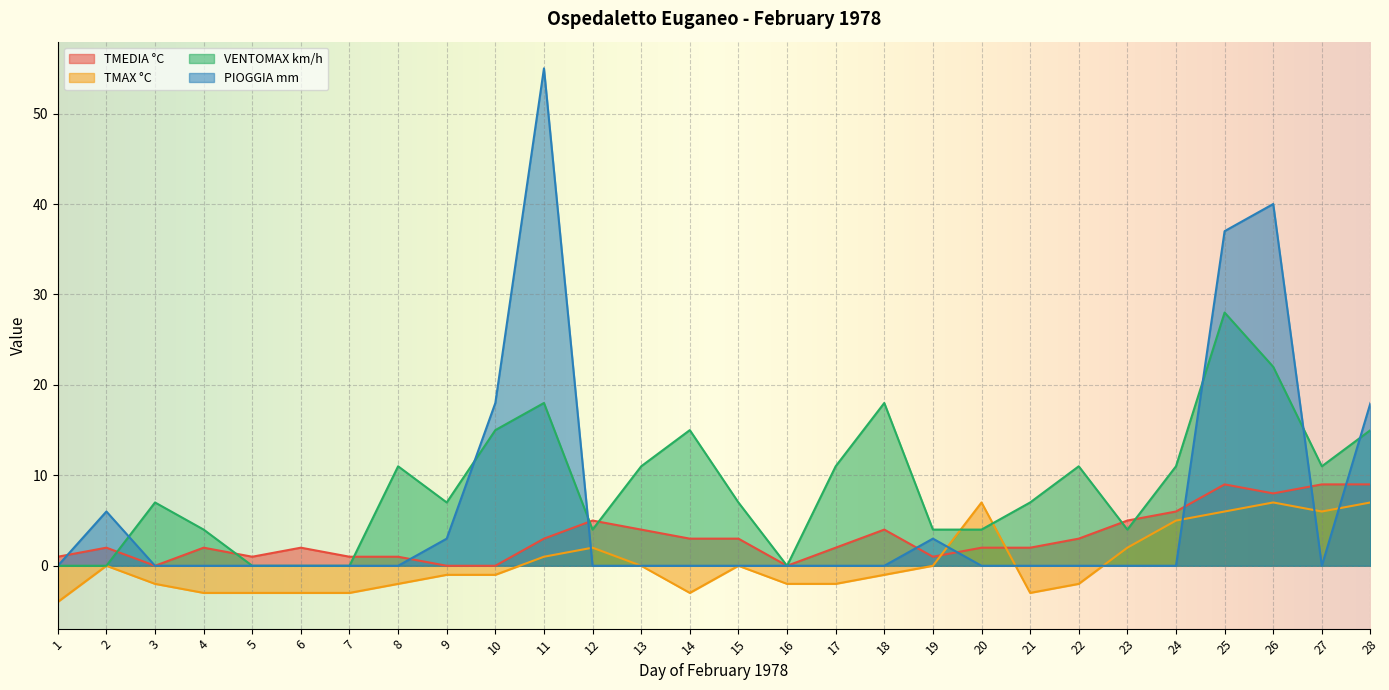

List the labels in order of TMEDIA °C value, smallest first.

3, 9, 10, 16, 1, 5, 7, 8, 19, 2, 4, 6, 17, 20, 21, 11, 14, 15, 22, 13, 18, 12, 23, 24, 26, 25, 27, 28